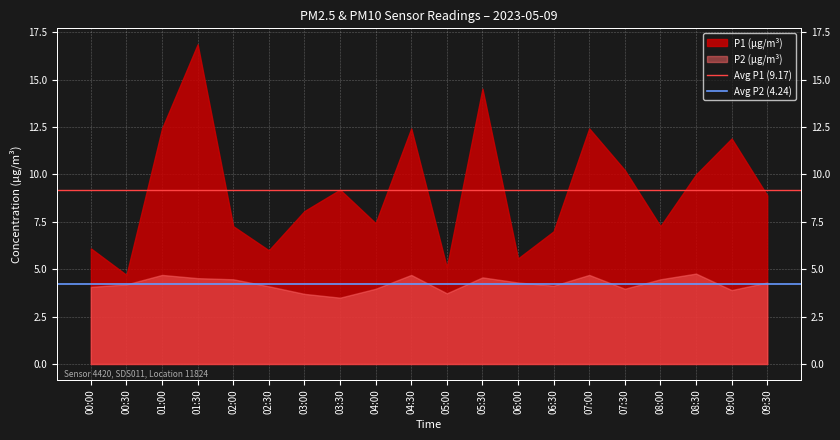

What is the sum of the Avg P2 (4.24) values at 00:00 and 00:30?

8.5